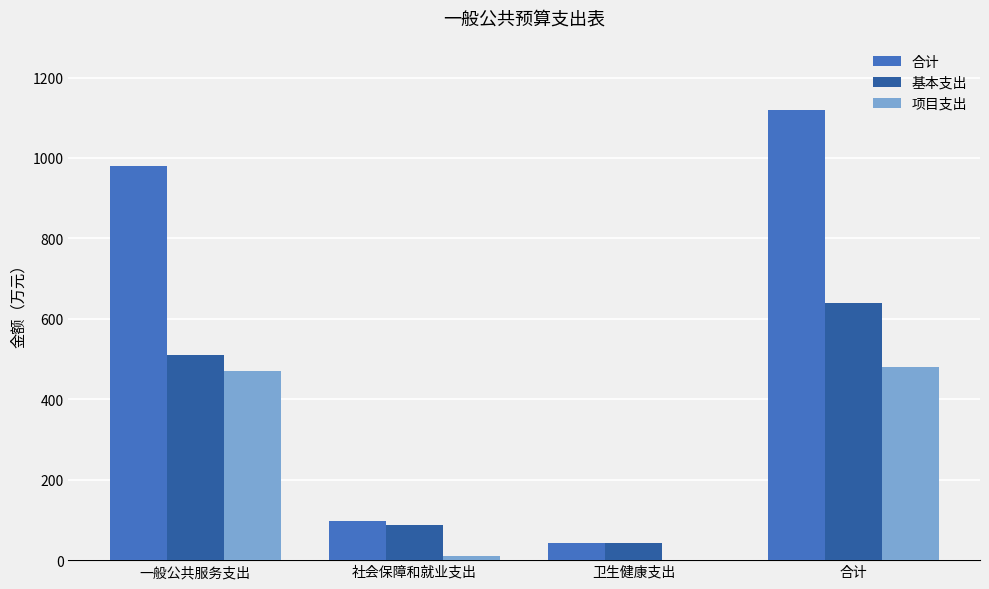

At which category is the sum across all series the highest?

合计